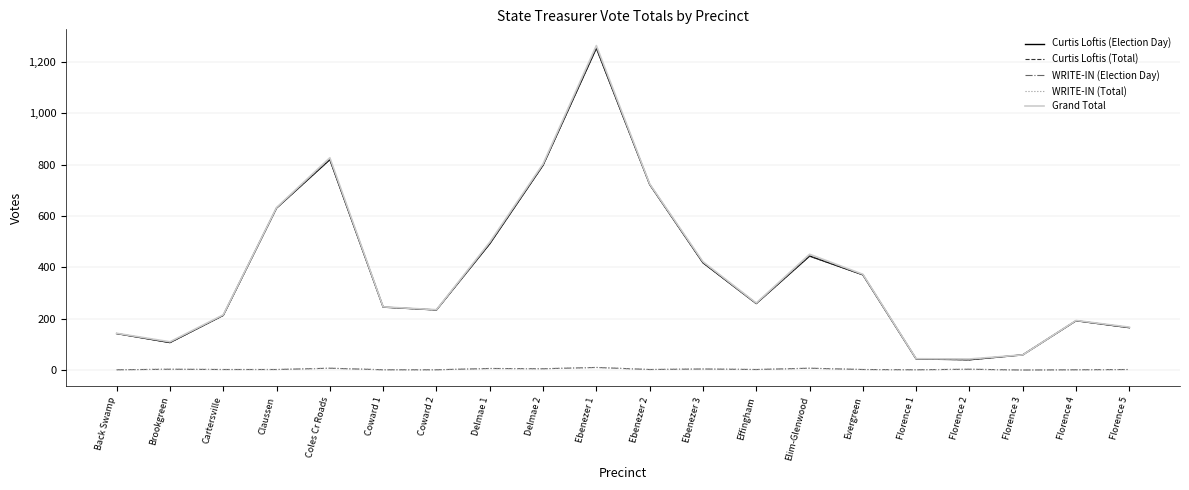

How many interior local peaks does the WRITE-IN (Election Day) series have?

7